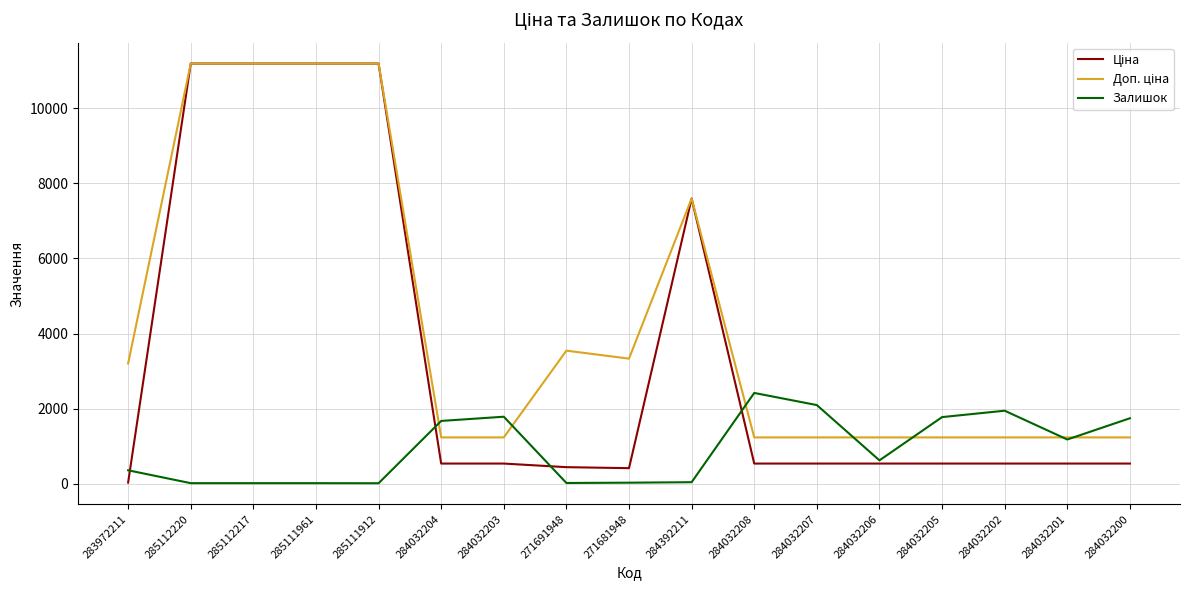

Which category has the highest value in the Залишок series?

284032208